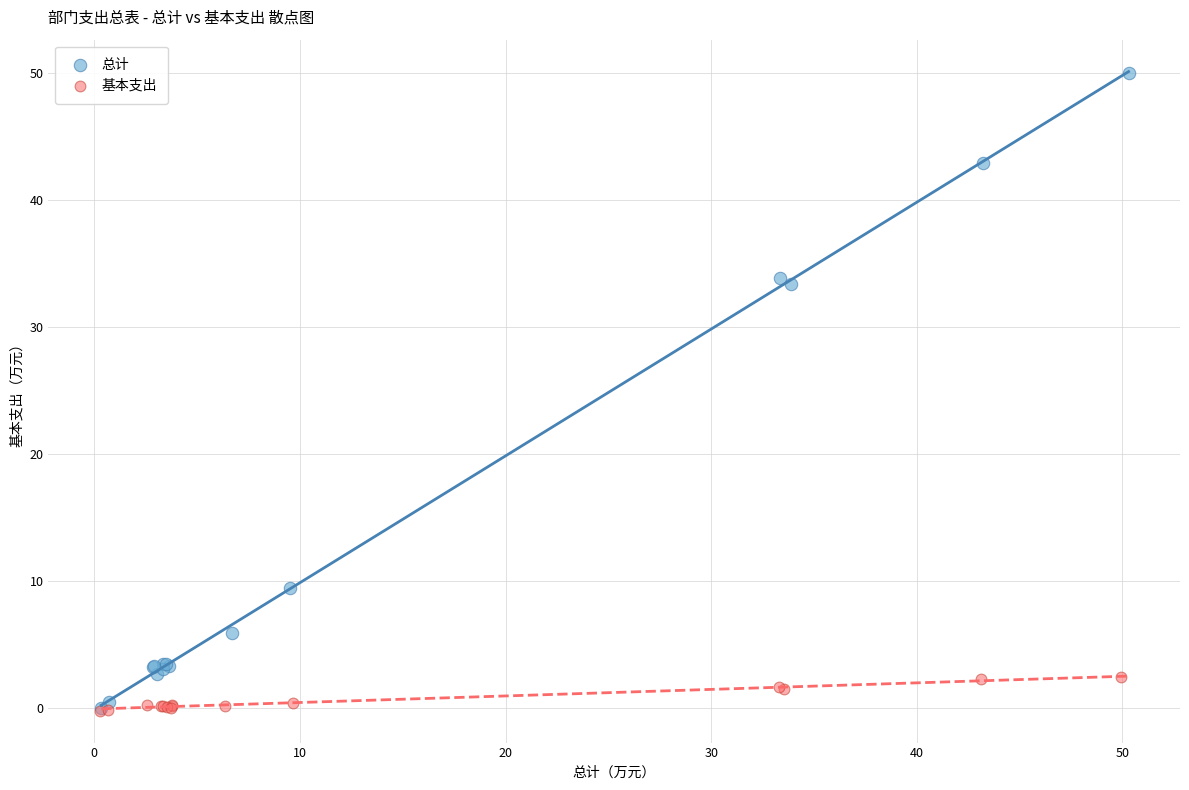

Which series contains the highest Y value?

总计